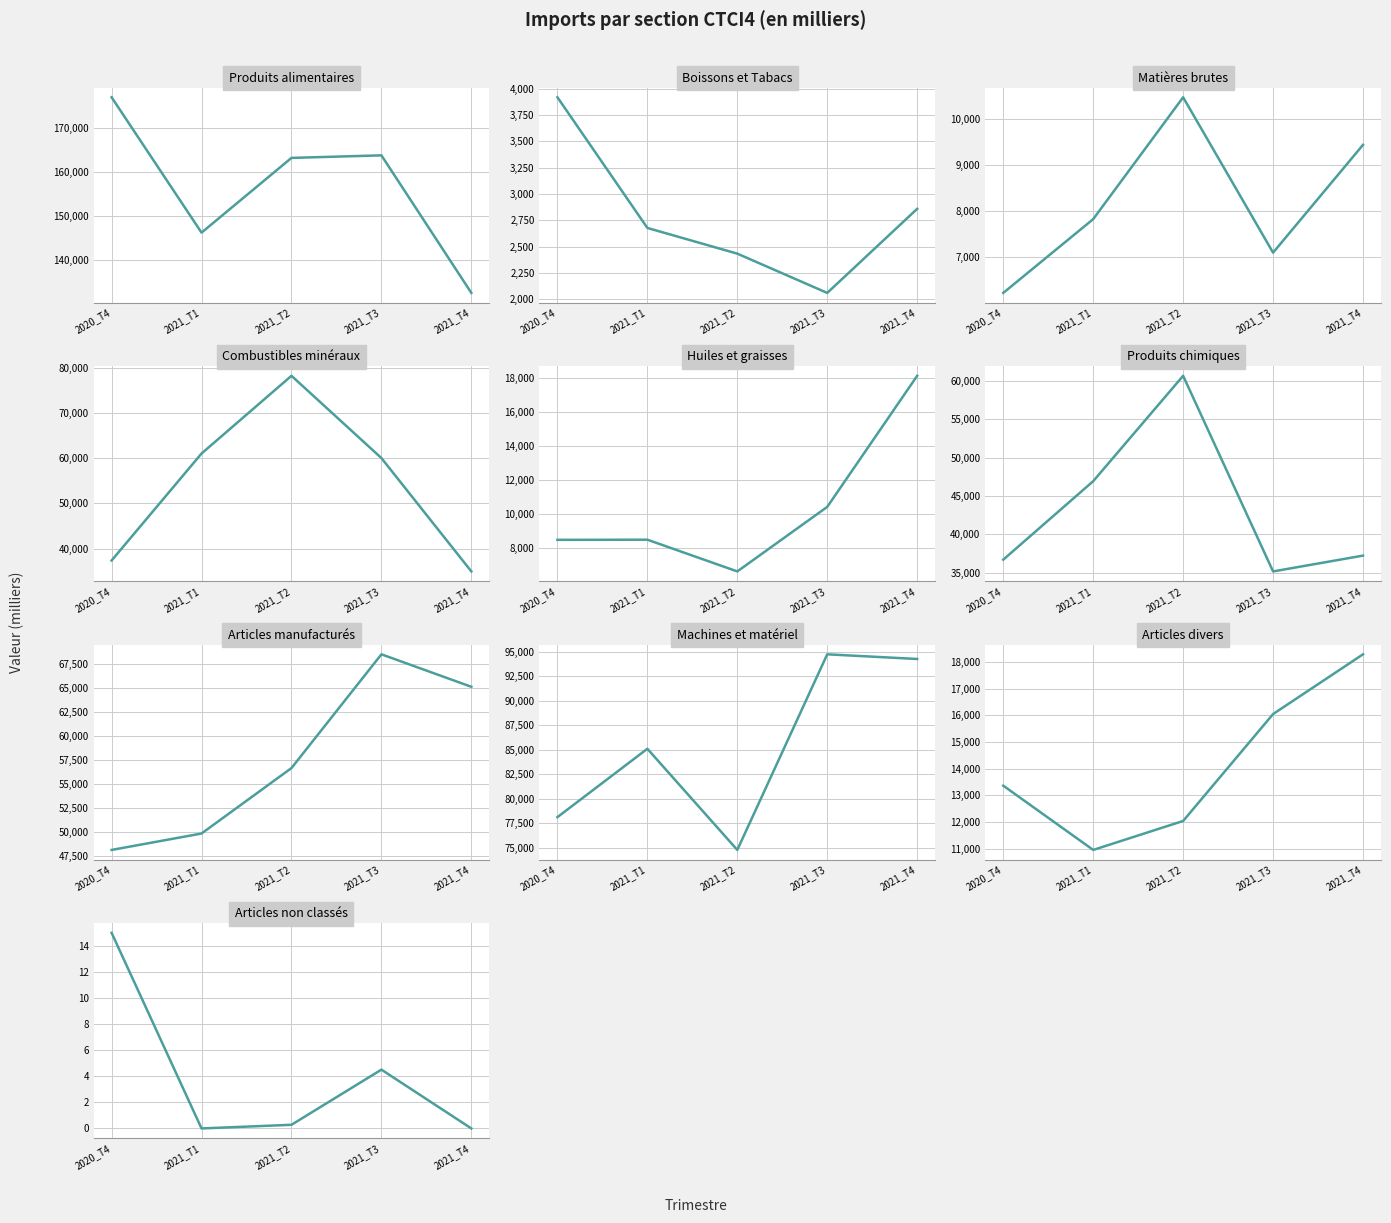

What is the value of the 2021_T4 point at the 5th from the left?

18142.7